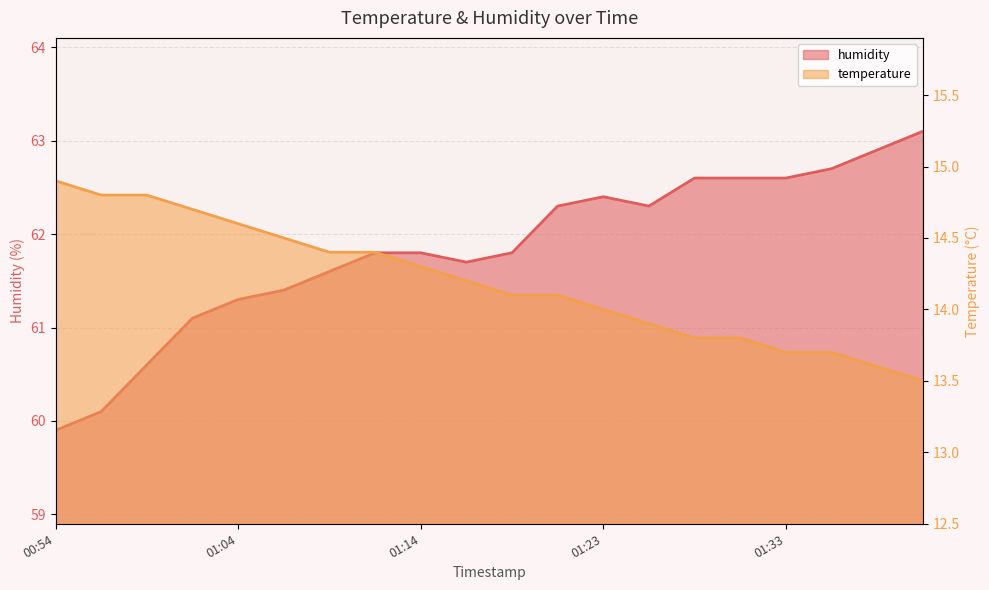

How many values in the humidity series exceed 61?

17